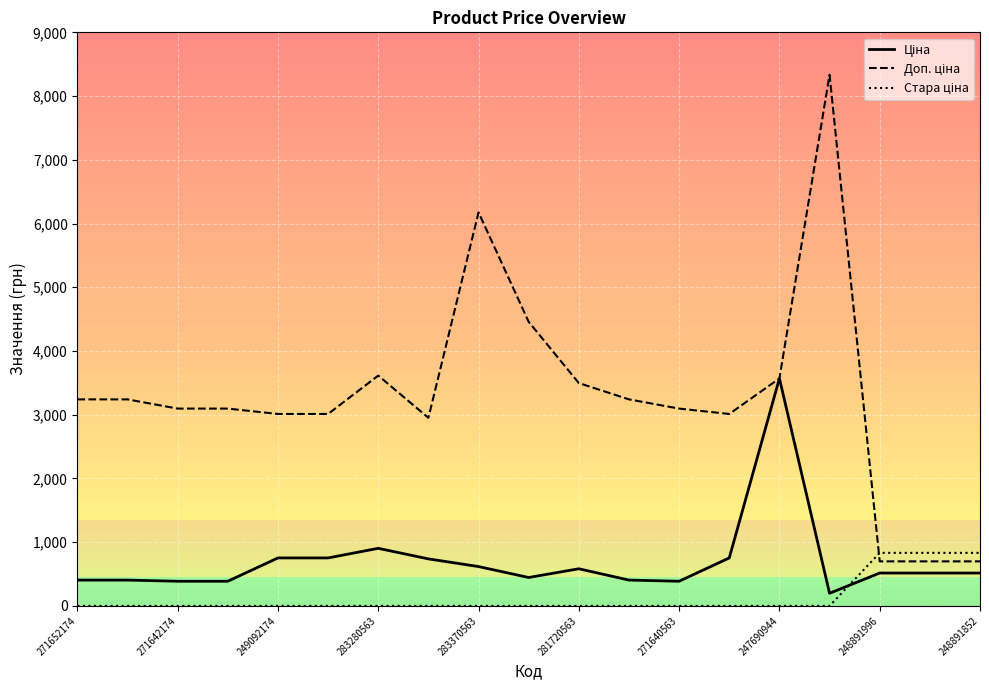

Is this an area chart (filled region under the line)?

No